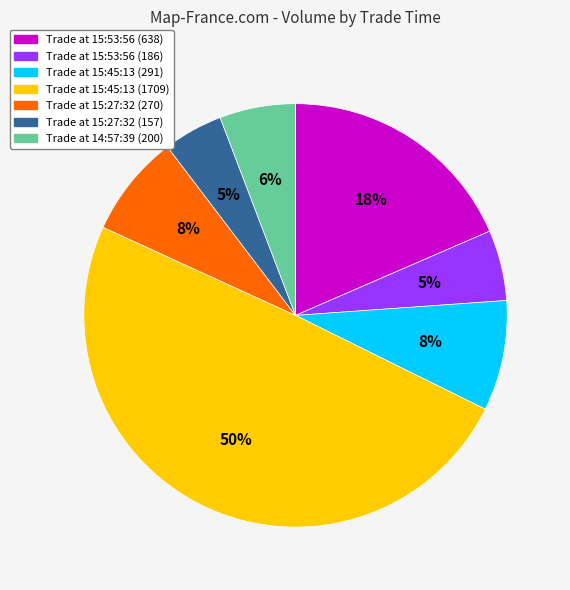

To the nearest percent, what is the difference between the largest and smallest slice percentages?

45%